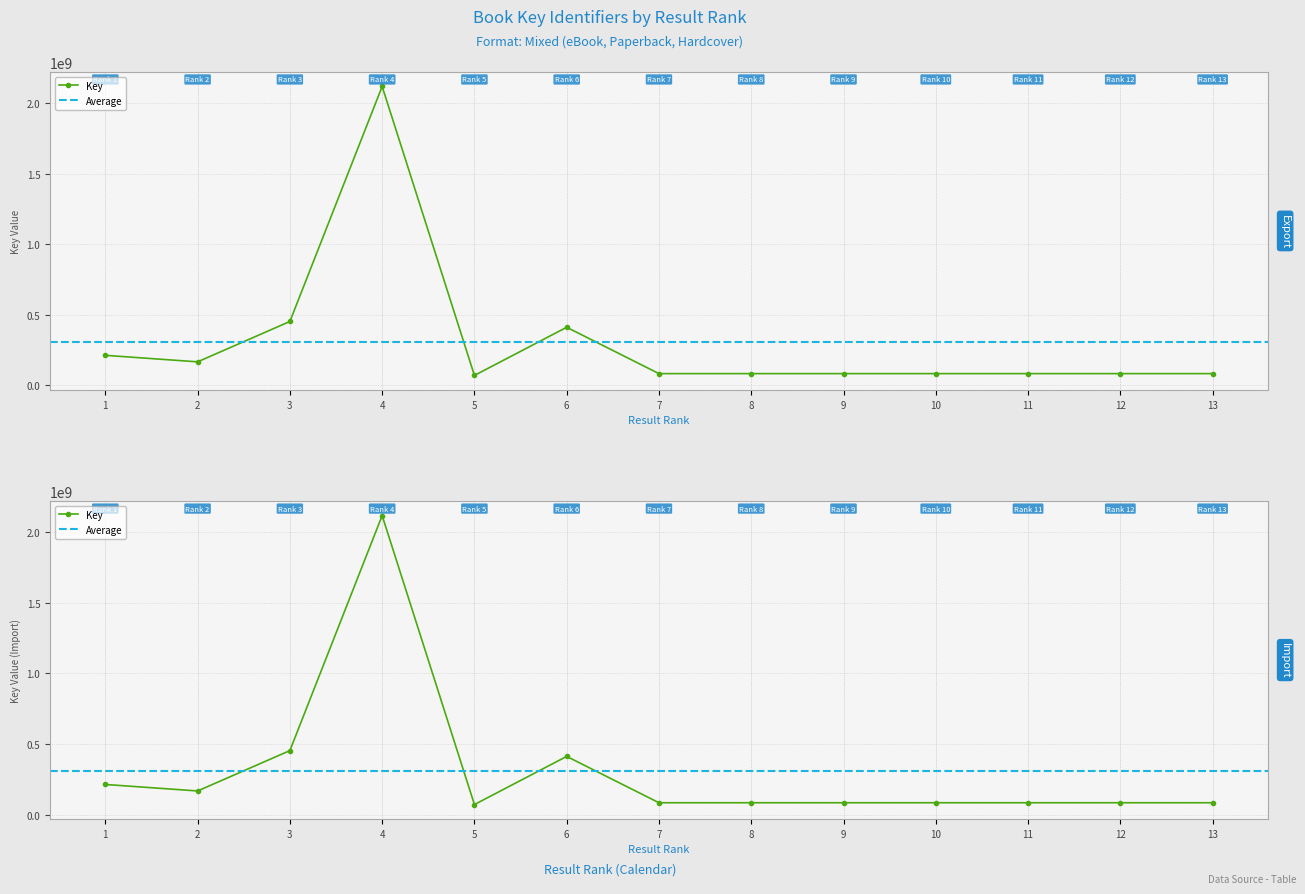

At which label does the data first exceed 84080715?

1